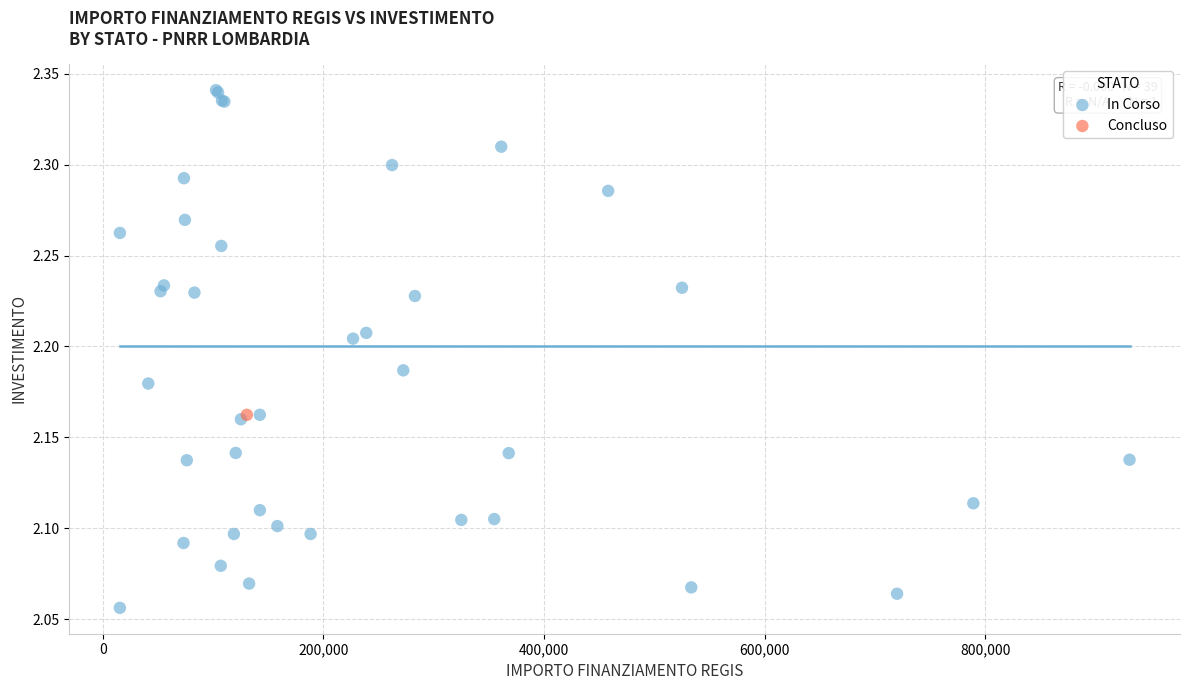

What are all the series names shown in the legend?

In Corso, Concluso